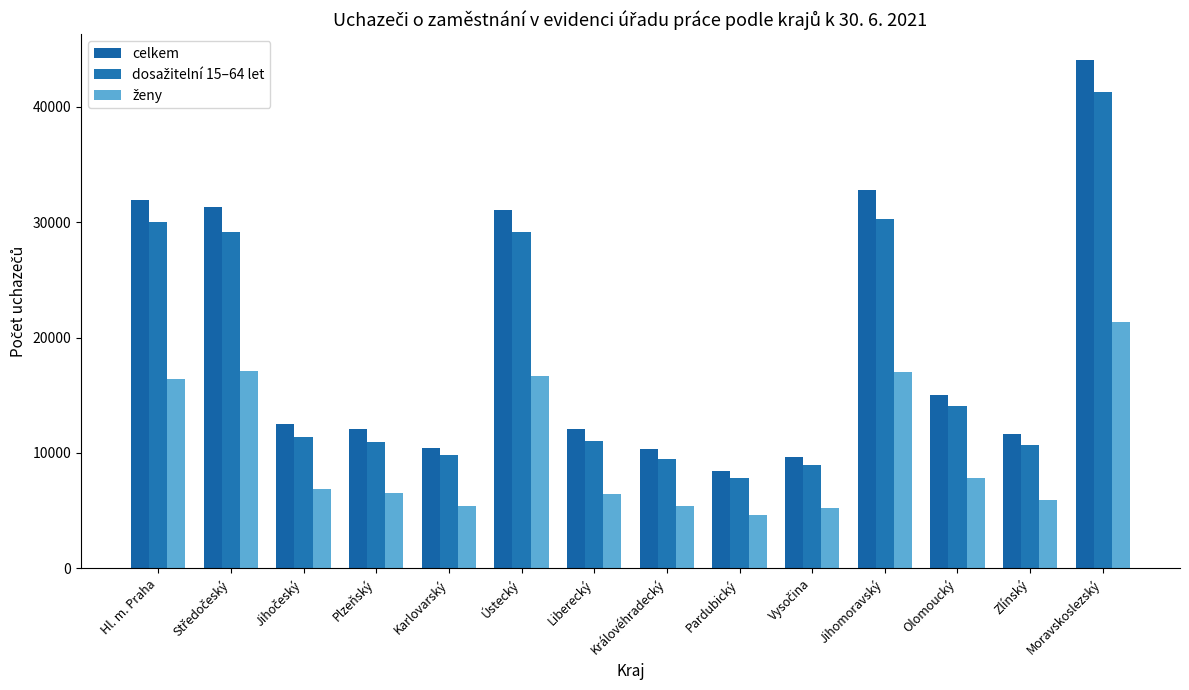

What is the smallest value displayed?

4637